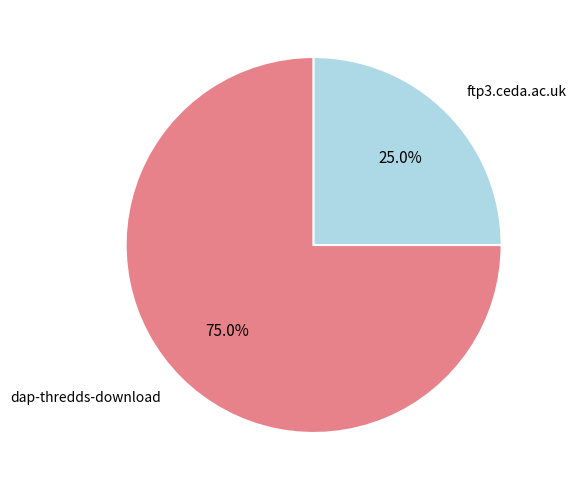

Count the number of slices in the pie.

2